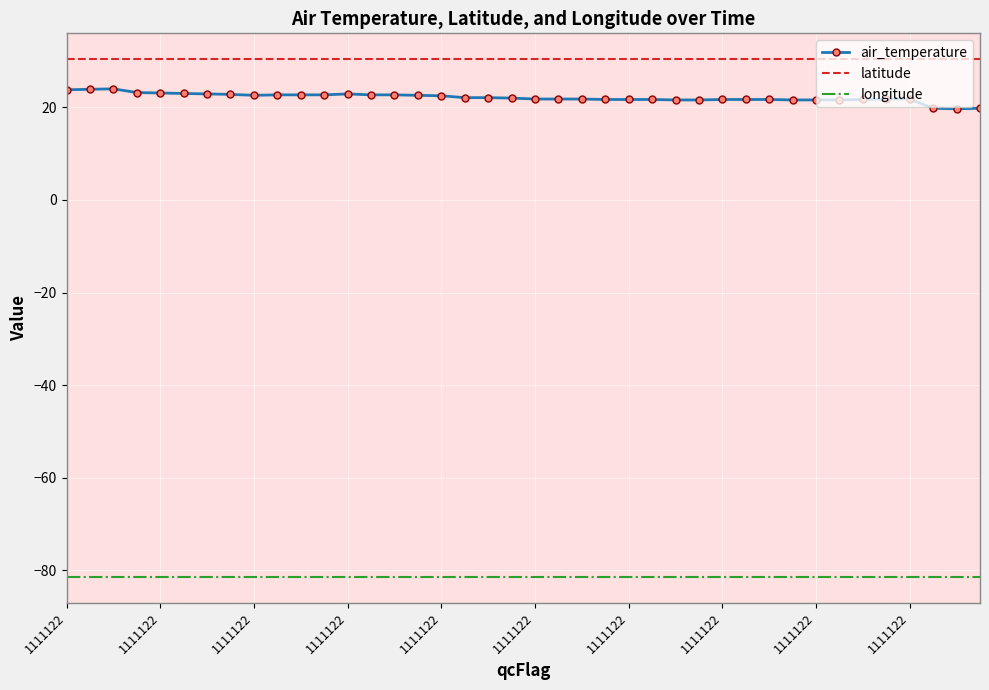

Is it true that air_temperature equals 37.1 at 1111122?

False